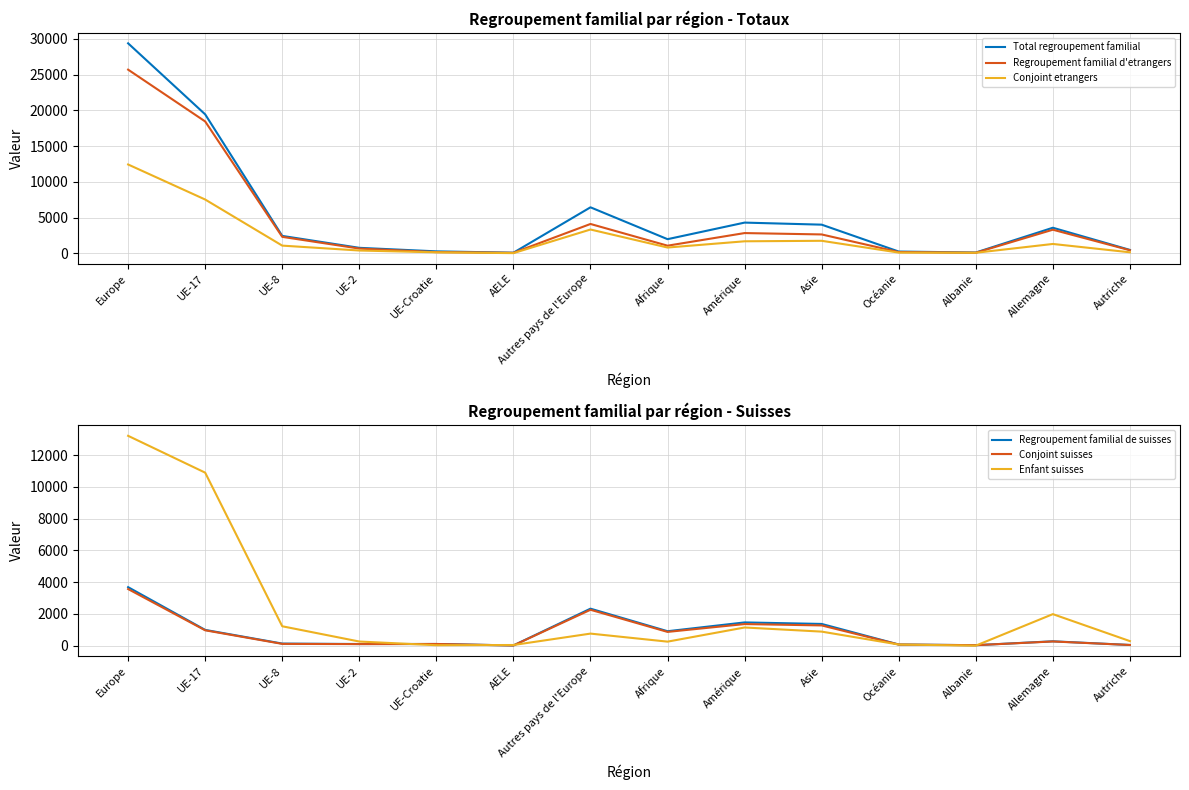

At which category is the sum across all series the highest?

Europe